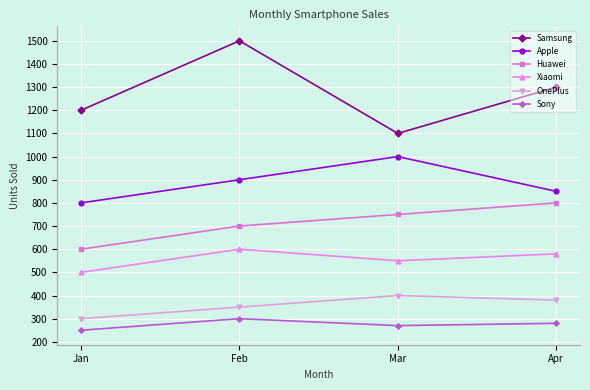

The value of Xiaomi at Jan is 500. True or false?

True